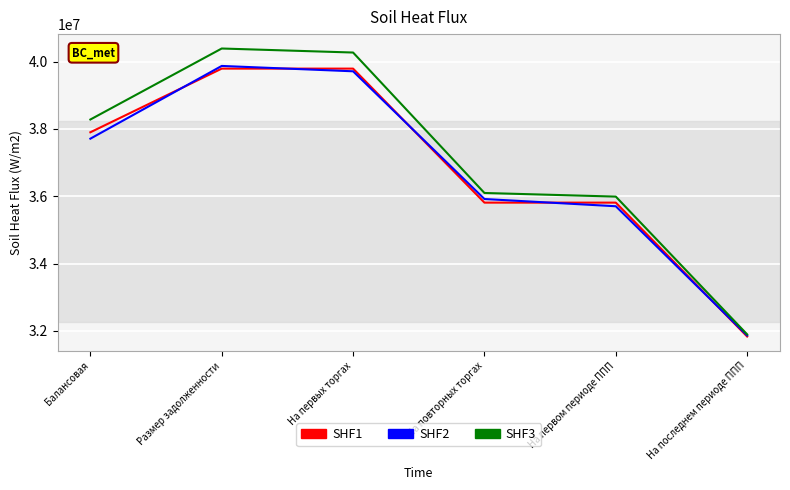

Is the value of SHF2 at На первых торгах greater than the value of SHF3 at Балансовая?

Yes